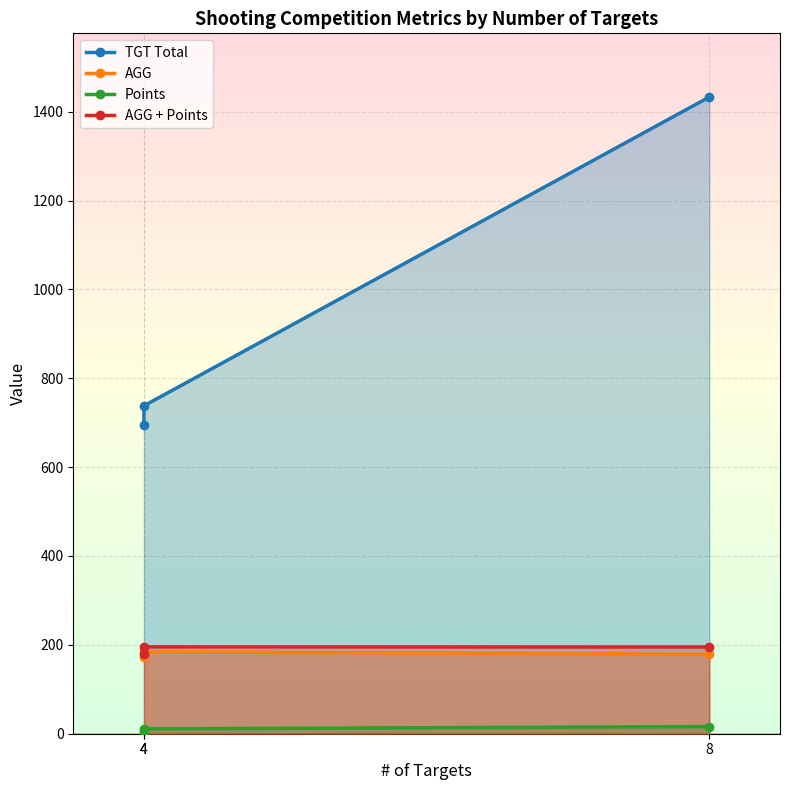

What is the sum of the Points values at 8 and 4?

27.0